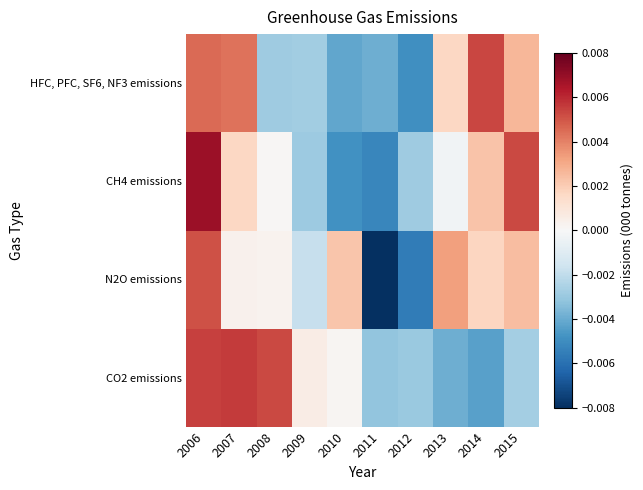

Which label corresponds to the largest value in the chart?

2006